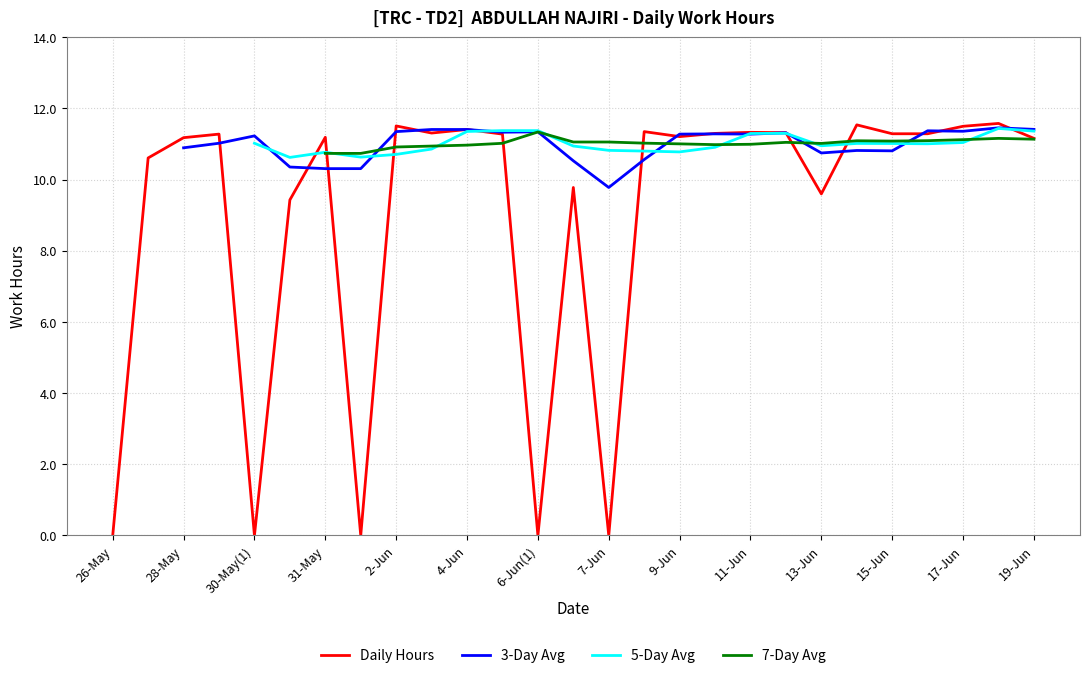

How many distinct data groups are displayed?

4